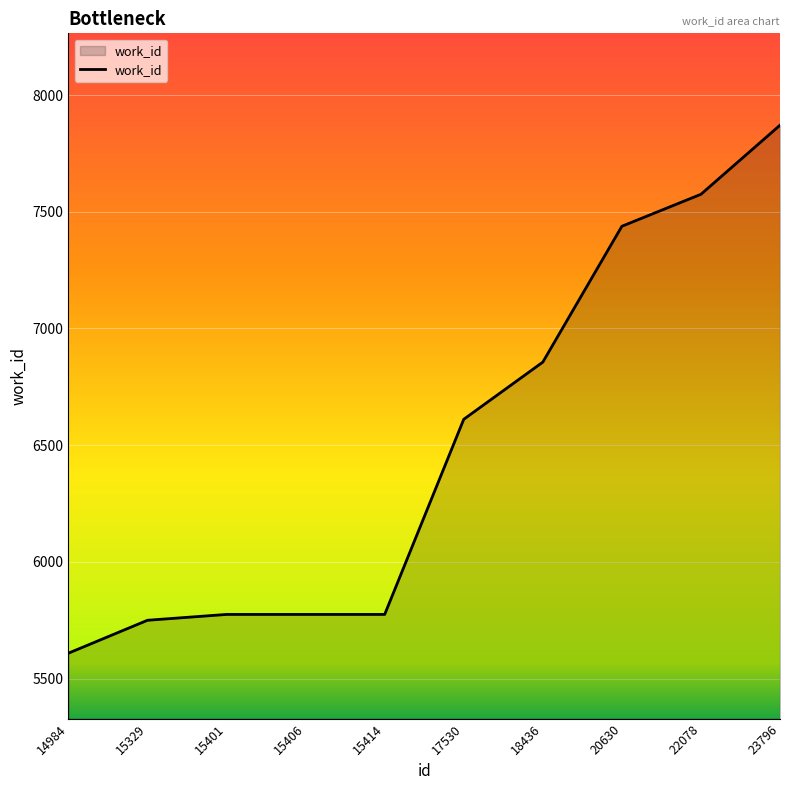

How many lines are shown in the chart?

1